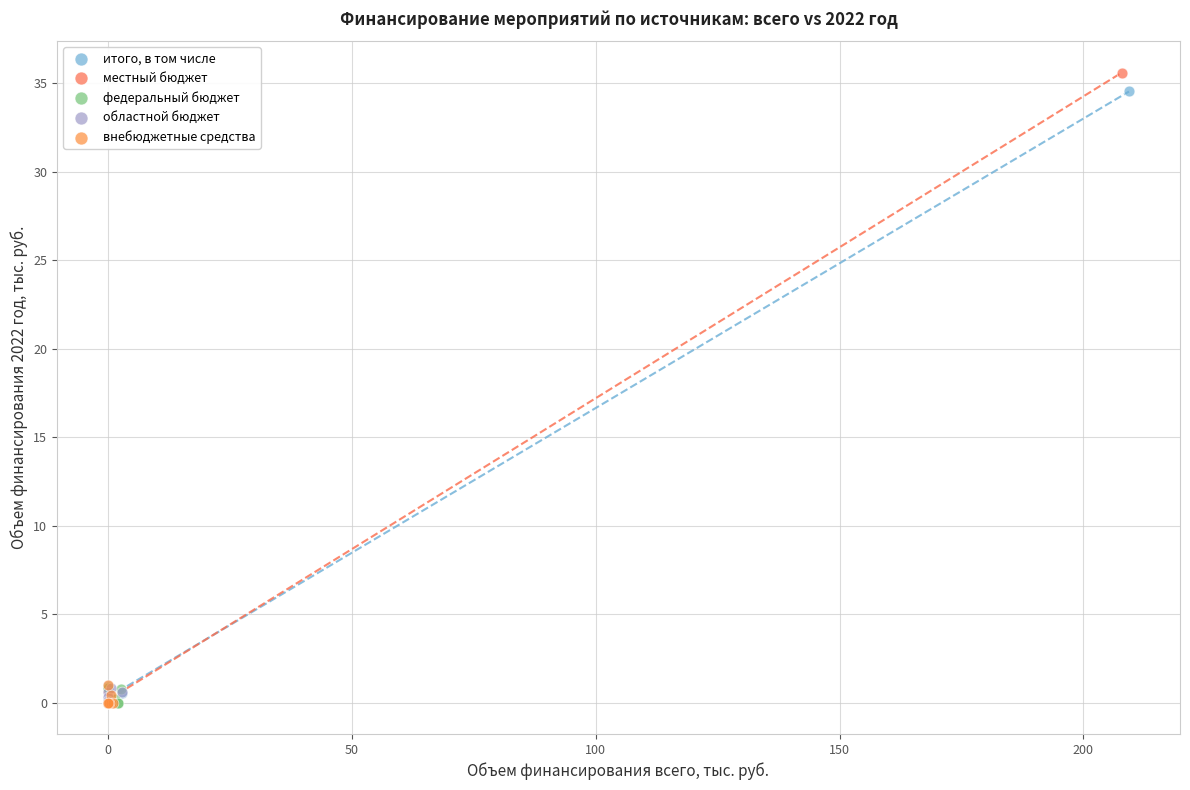

Which series has the largest Y range (max minus min)?

местный бюджет